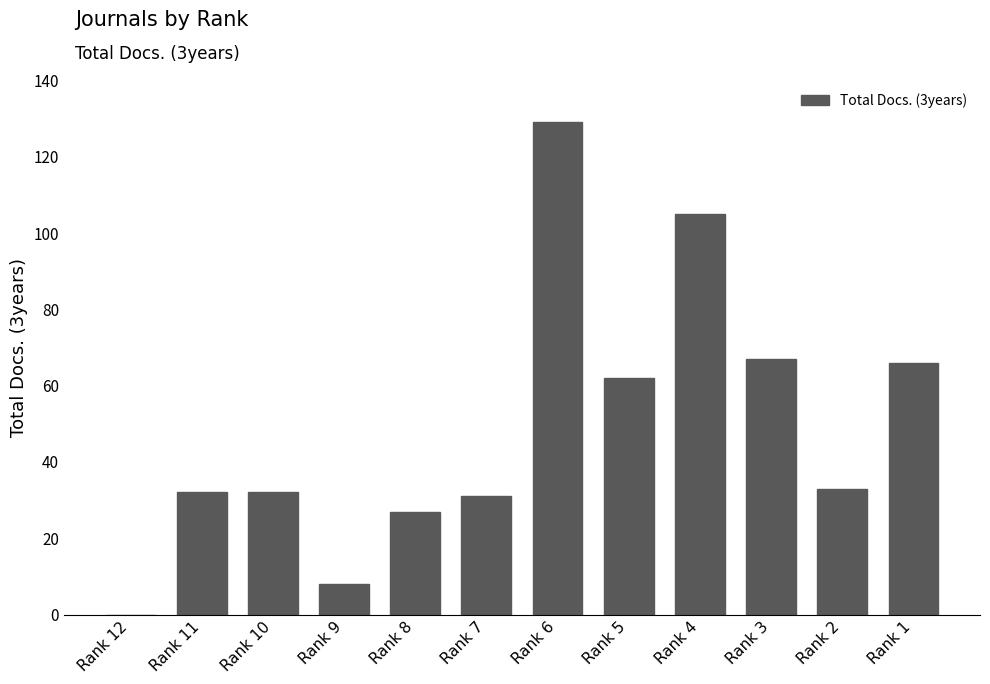

What is the maximum value shown in the chart?

129